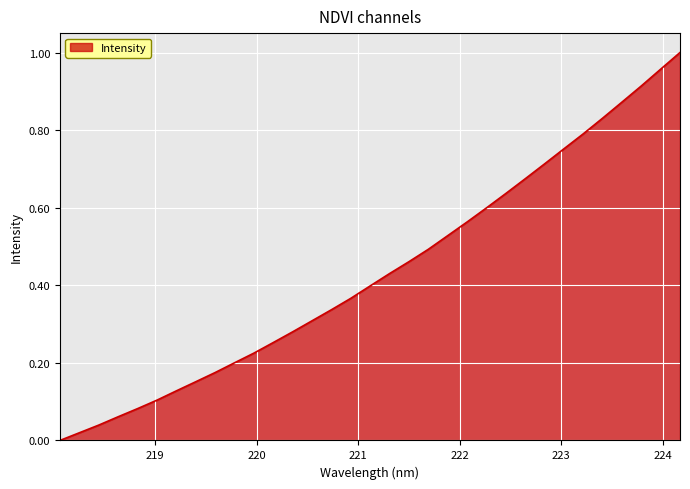

What is the sum of all values?

14.3